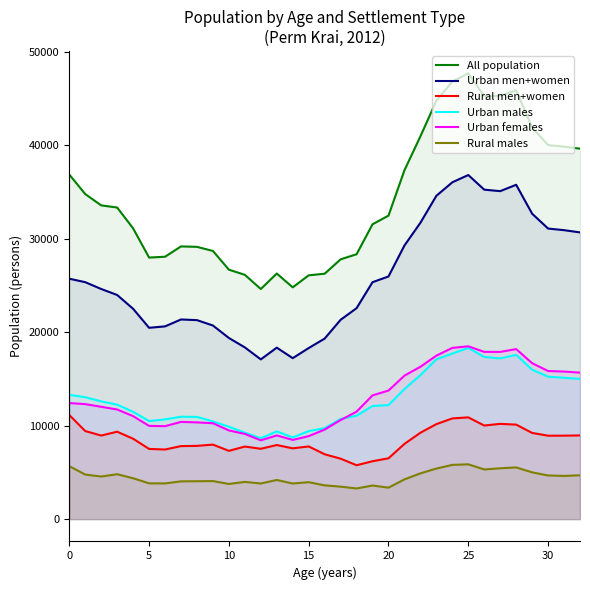

Is it true that Rural men+women equals 16604 at 23?

False